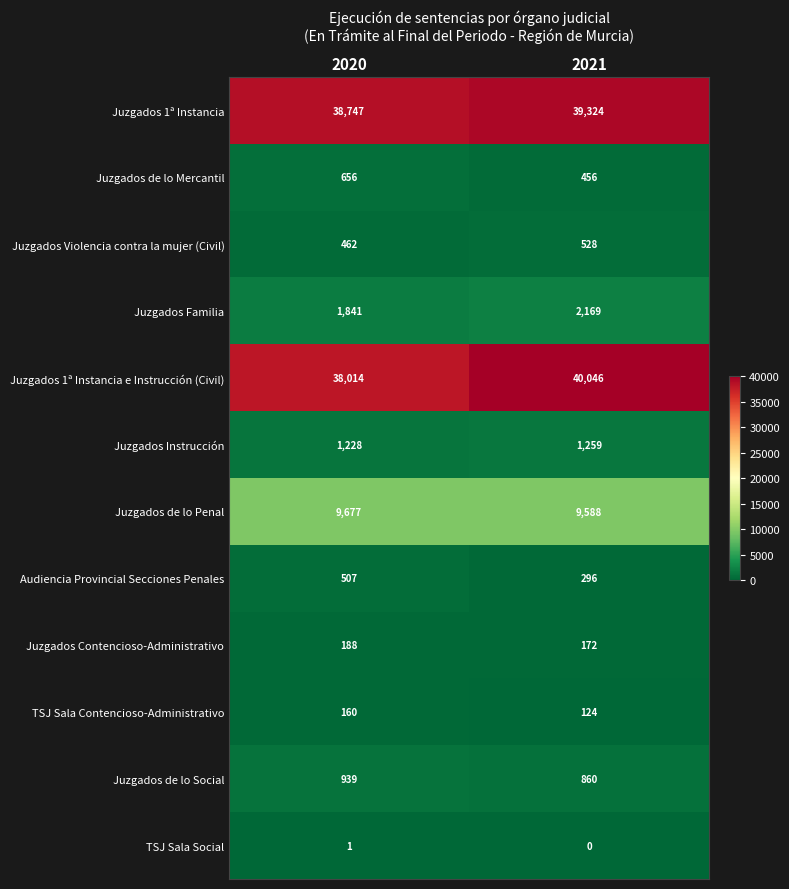

At 2021, list the series in order from largest to smallest.

Juzgados 1ª Instancia e Instrucción (Civil), Juzgados 1ª Instancia, Juzgados de lo Penal, Juzgados Familia, Juzgados Instrucción, Juzgados de lo Social, Juzgados Violencia contra la mujer (Civil), Juzgados de lo Mercantil, Audiencia Provincial Secciones Penales, Juzgados Contencioso-Administrativo, TSJ Sala Contencioso-Administrativo, TSJ Sala Social